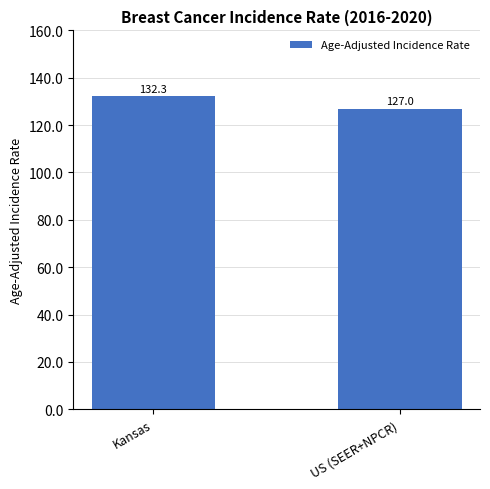

Where is the data nearest to the value 129?

US (SEER+NPCR)